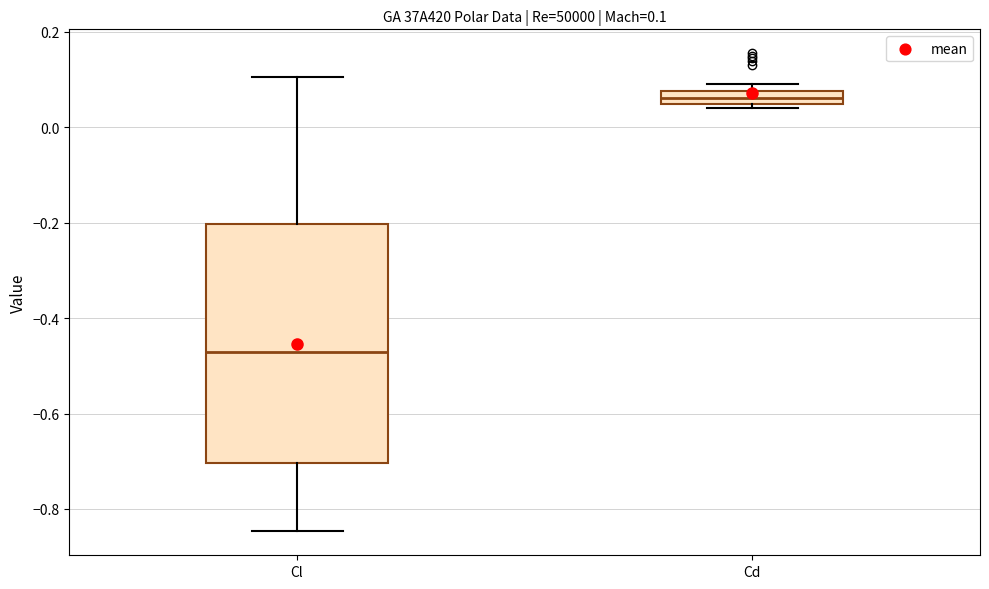

Which box is the tallest, from its lower edge to its upper edge?

Cl